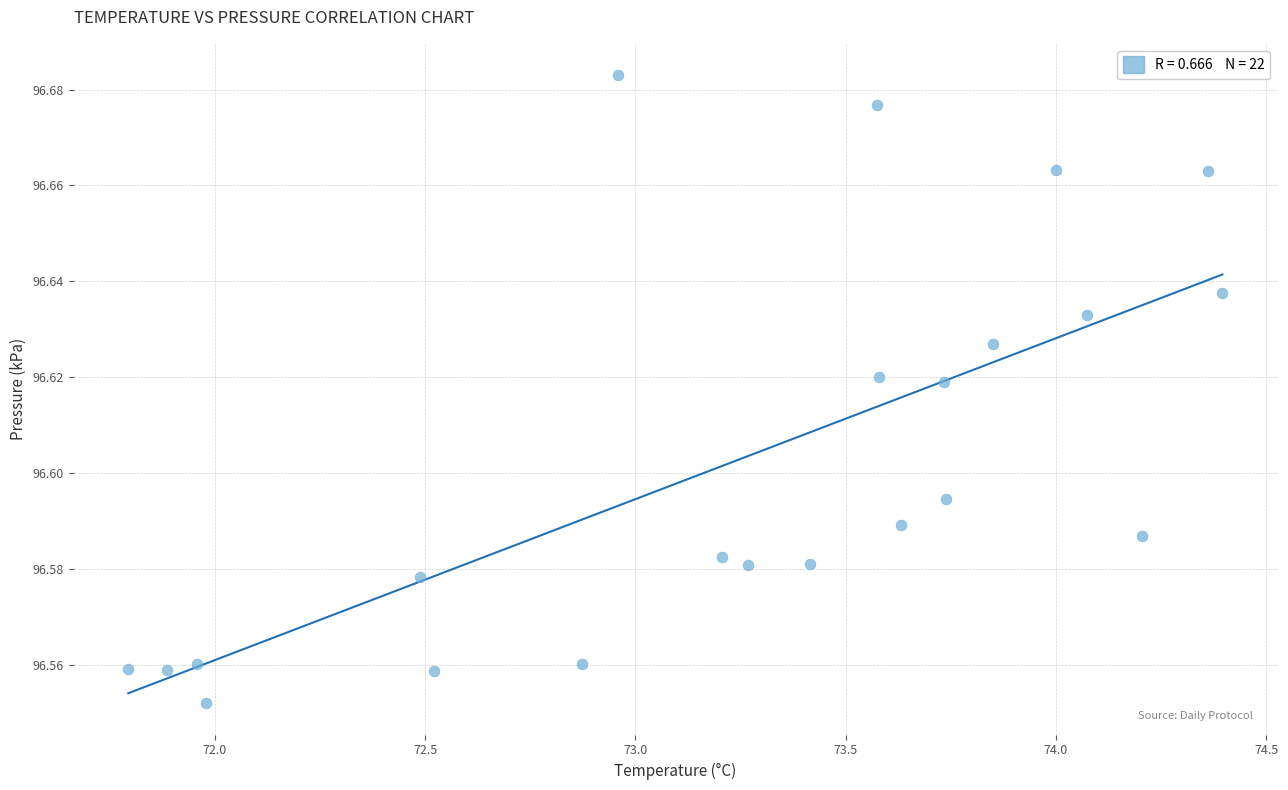

What is the range of X values (max minus min)?

2.6